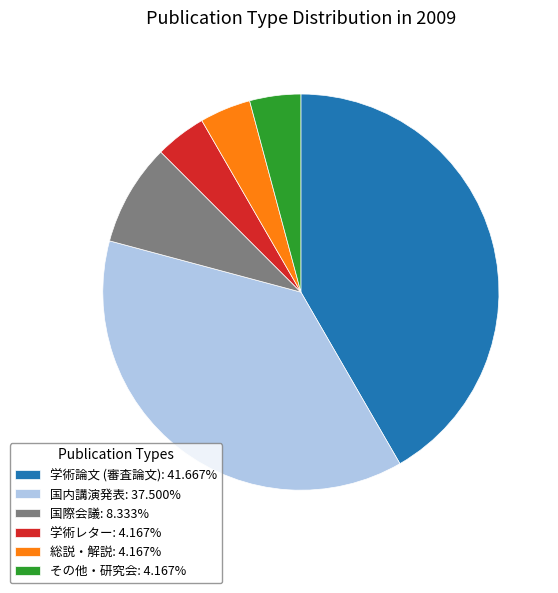

What is the ratio of the value at 学術論文 (審査論文): 41.667% to the value at 国内講演発表: 37.500%?

1.1